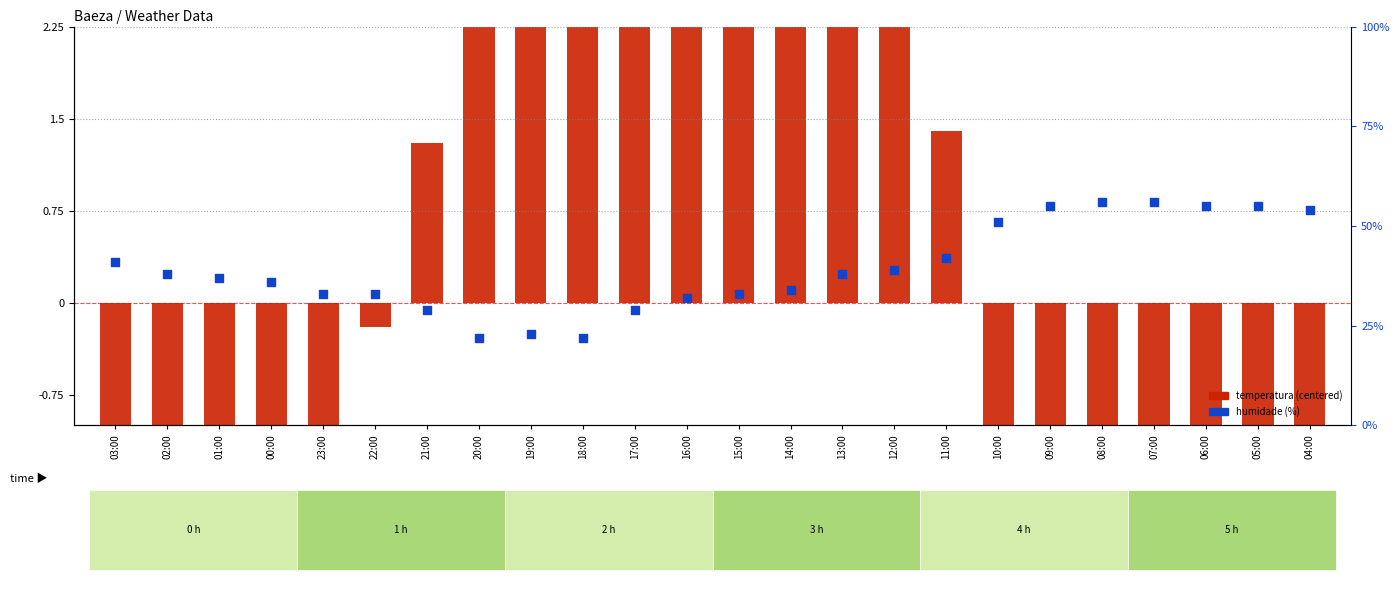

Which series reaches the minimum Y coordinate?

Temperatura (centered)